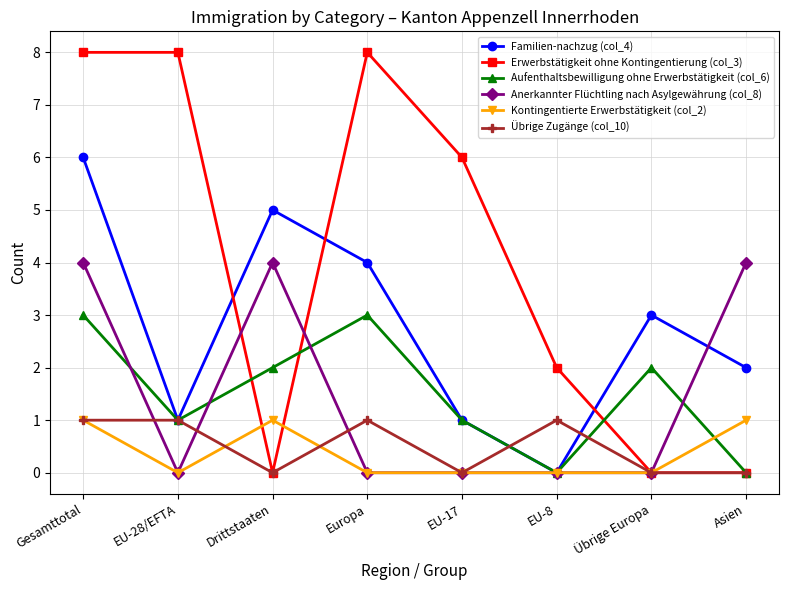

Which series has the largest range (max minus min)?

Erwerbstätigkeit ohne Kontingentierung (col_3)